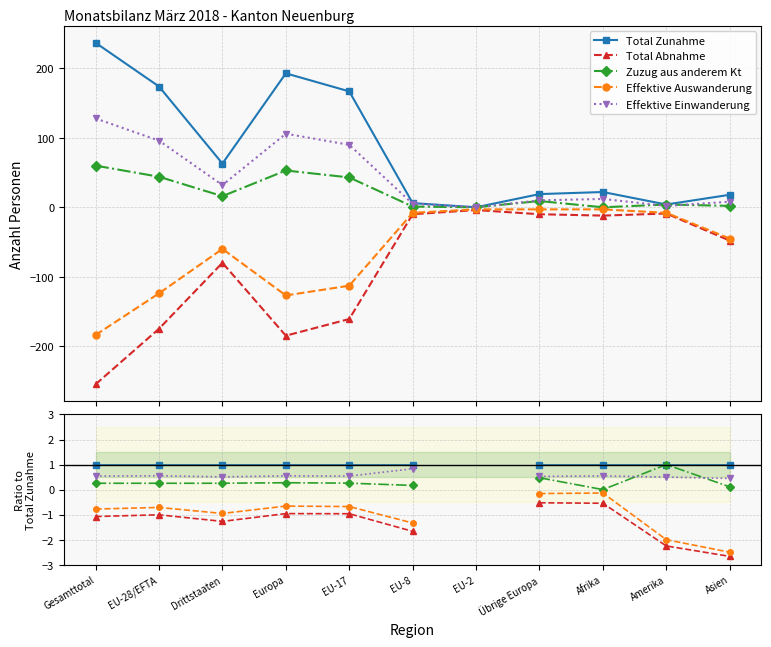

At how many categories does at least one series exceed 0?

10